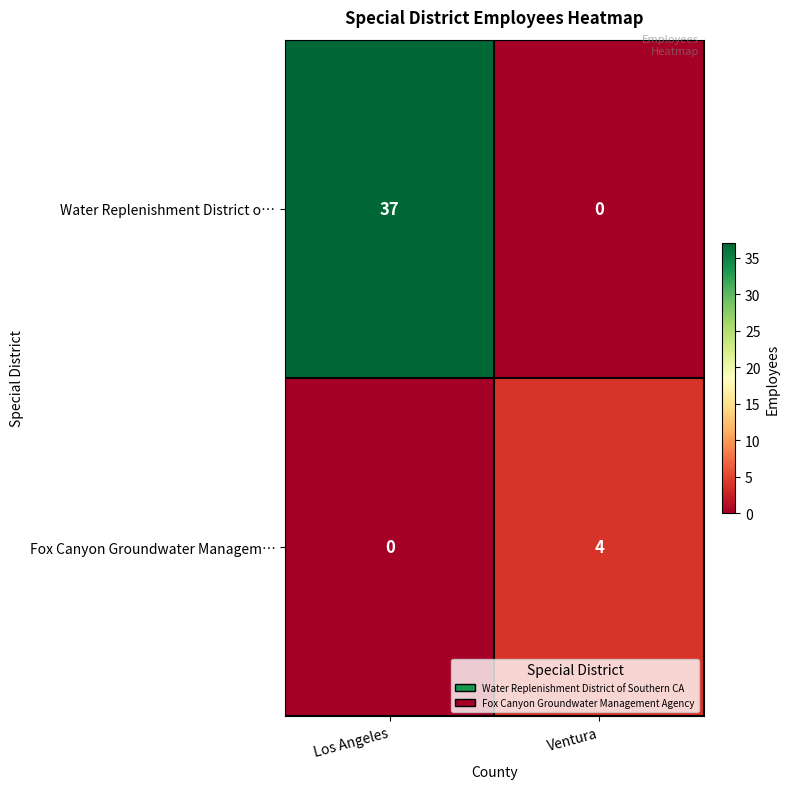

At Ventura, list the series in order from largest to smallest.

Fox Canyon Groundwater Managem…, Water Replenishment District o…